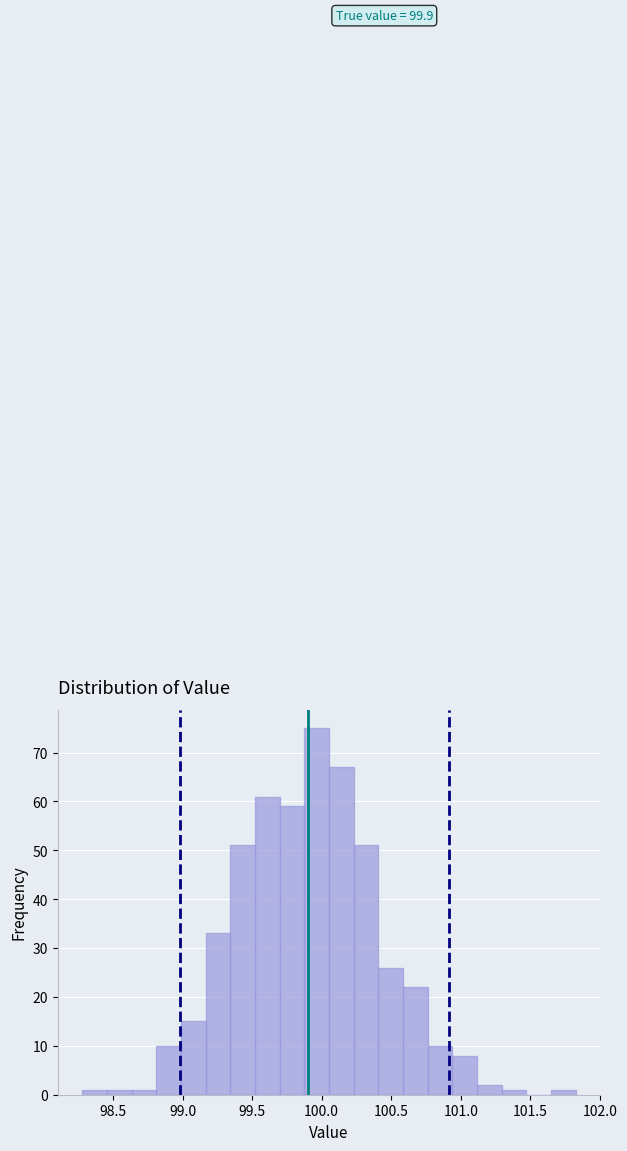

Around what value on the x-axis is the tallest bar? Give the approximate position of its centre, as read against the axis.

99.95